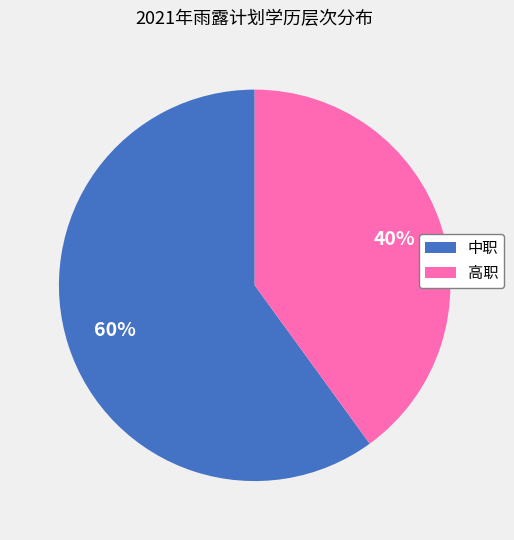

Is the sum of 中职 and 高职 greater than half?

Yes